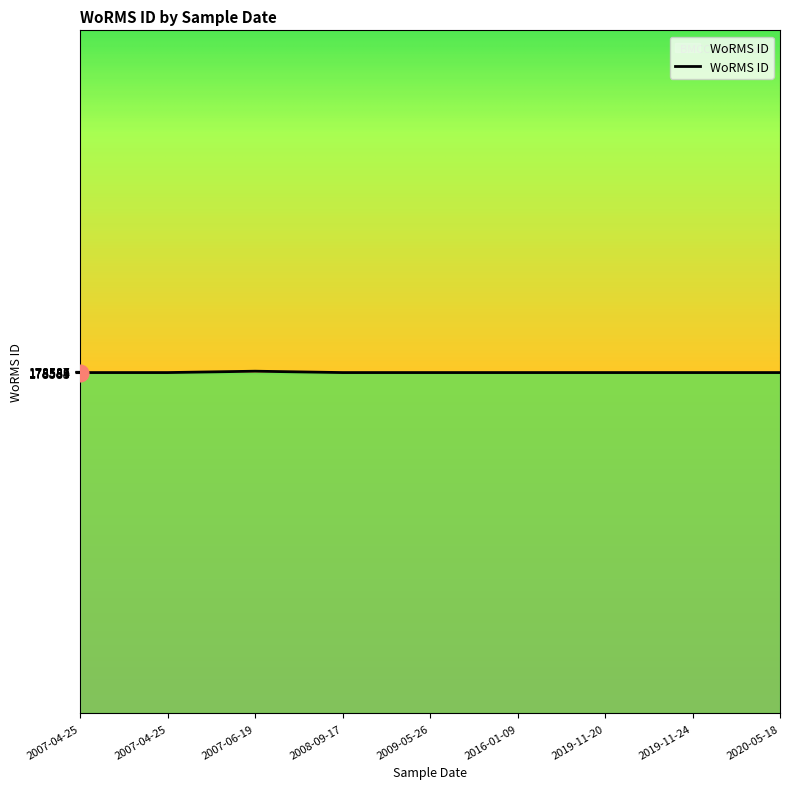

List the labels in order of value, largest first.

2007-06-19, 2007-04-25, 2007-04-25, 2008-09-17, 2009-05-26, 2016-01-09, 2019-11-20, 2019-11-24, 2020-05-18